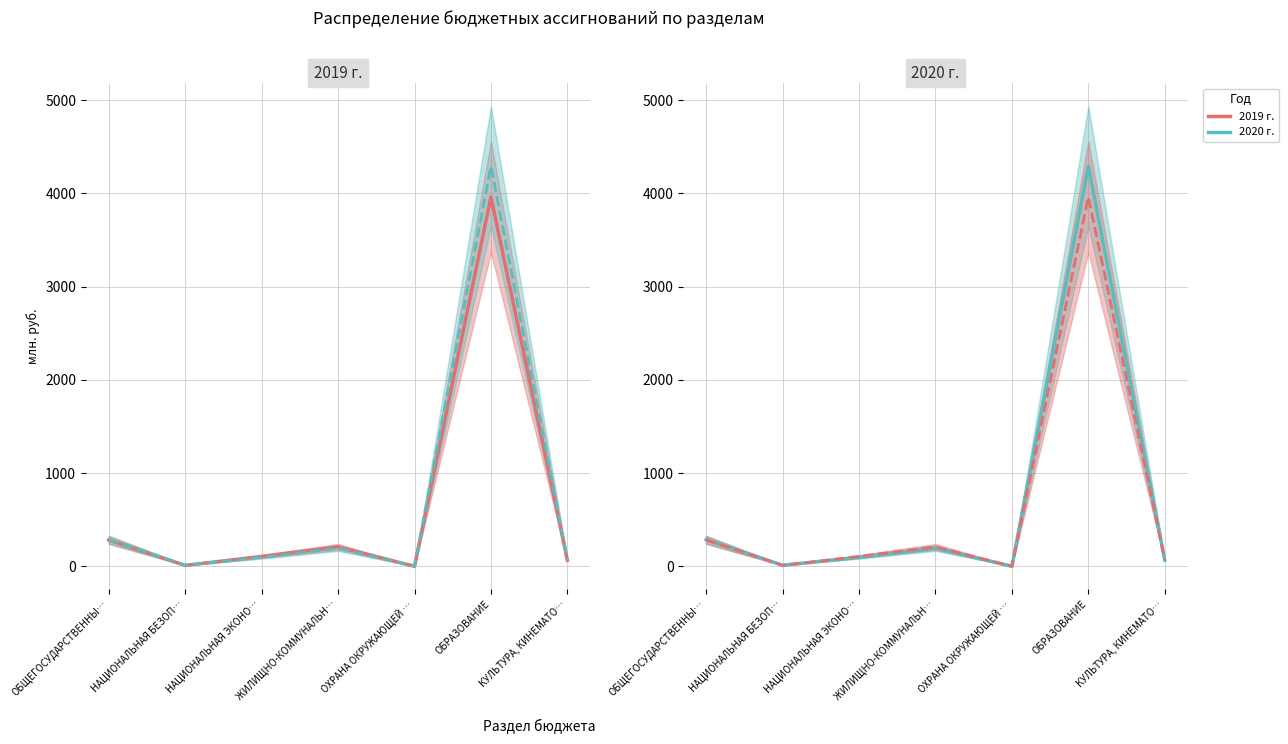

How many series are shown in this chart?

2